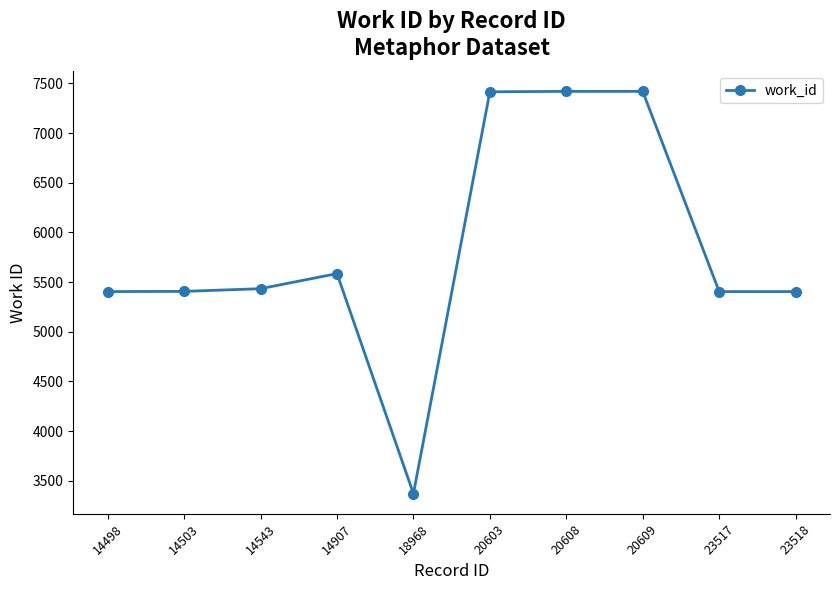

What is the average value?

5826